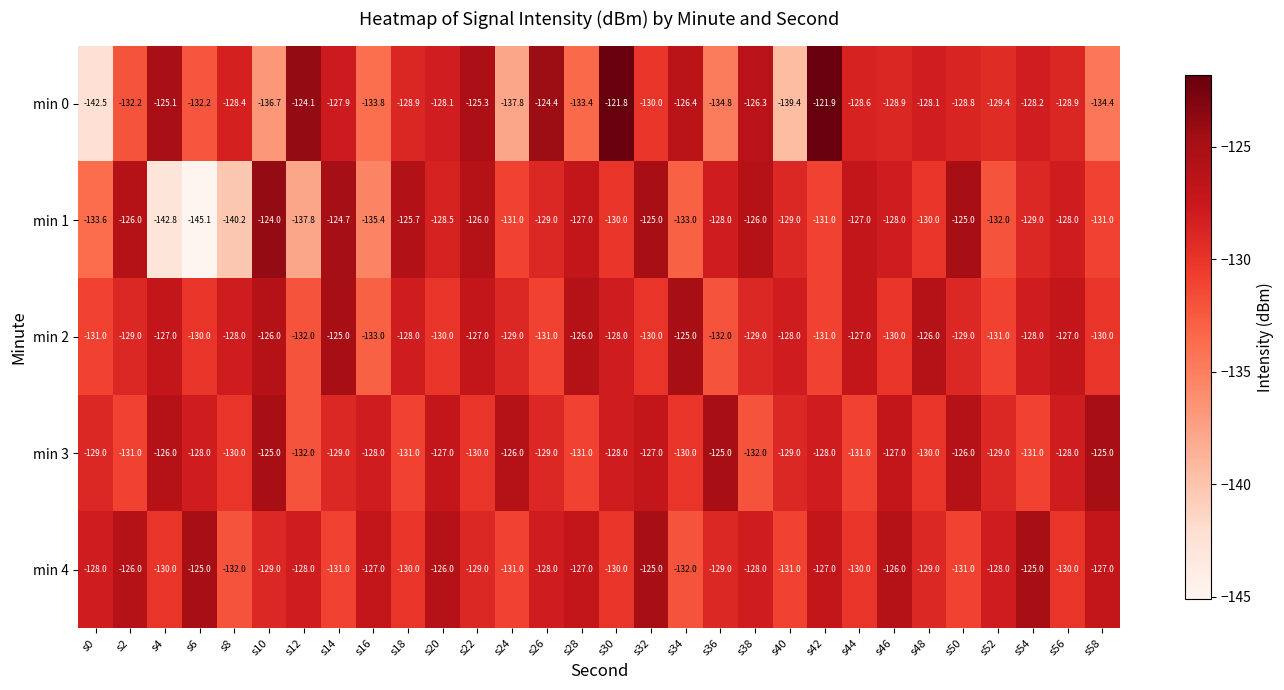

Rank the series at s0 from lowest to highest value.

min 0, min 1, min 2, min 3, min 4